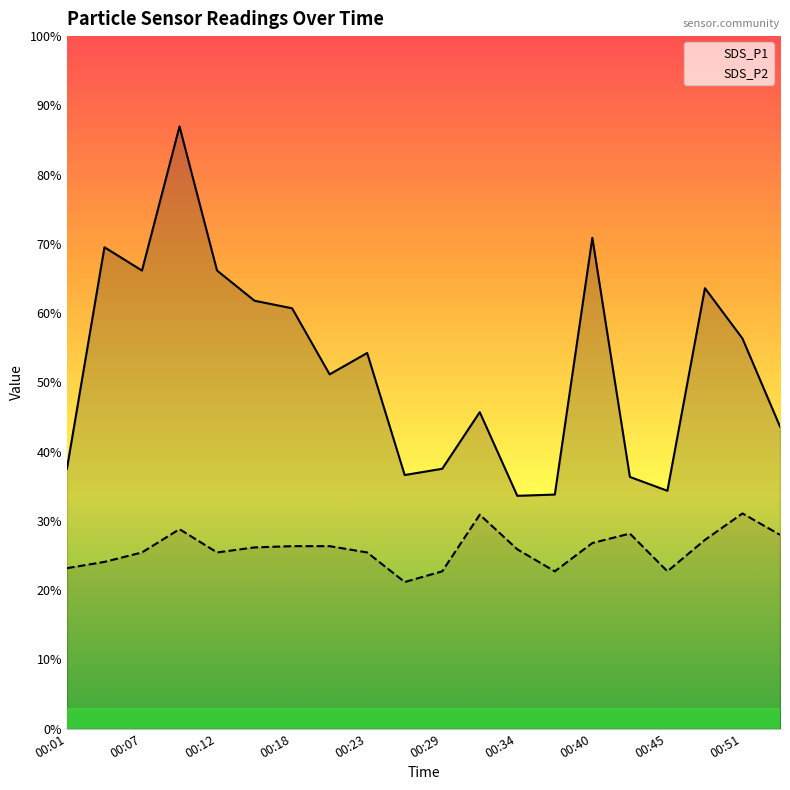

Reading left to right, transcribe all the data shown in this chart.

SDS_P1: 4.1	7.7	7.3	9.6	7.3	6.8	6.7	5.6	6.0	4.0	4.1	5.0	3.7	3.7	7.8	4.0	3.8	7.0	6.2	4.8
SDS_P2: 2.5	2.6	2.8	3.2	2.8	2.9	2.9	2.9	2.8	2.3	2.5	3.4	2.9	2.5	3.0	3.1	2.5	3.0	3.4	3.1